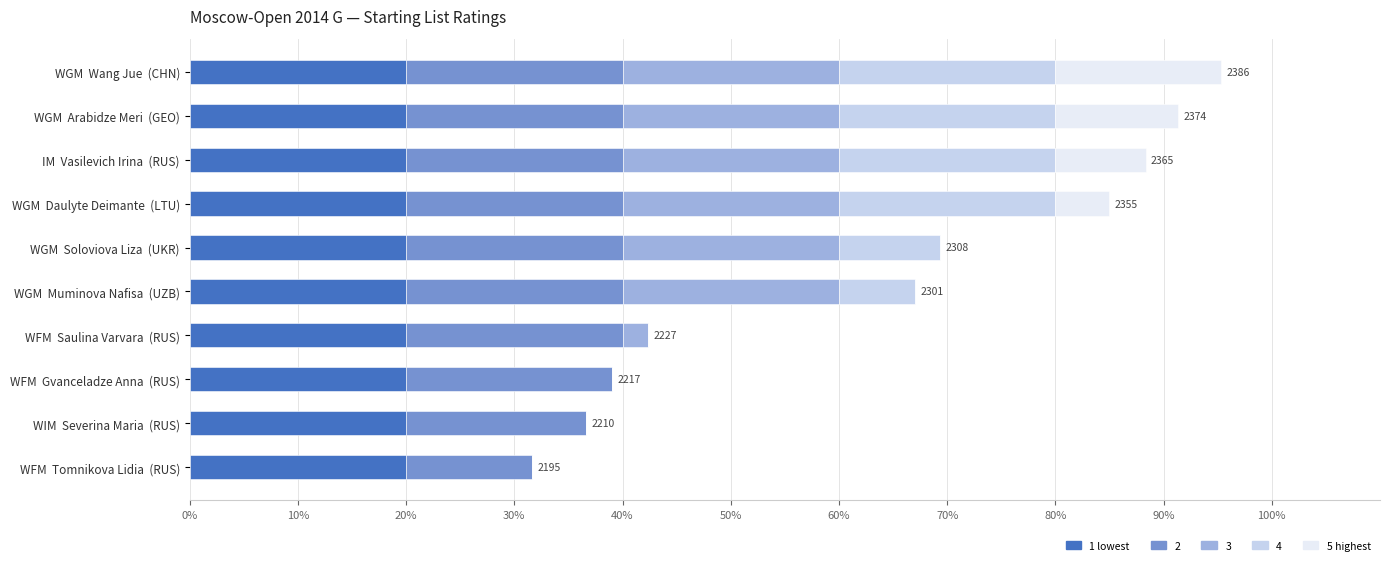

What is the total value across all series at WFM  Gvanceladze Anna  (RUS)?

39.0